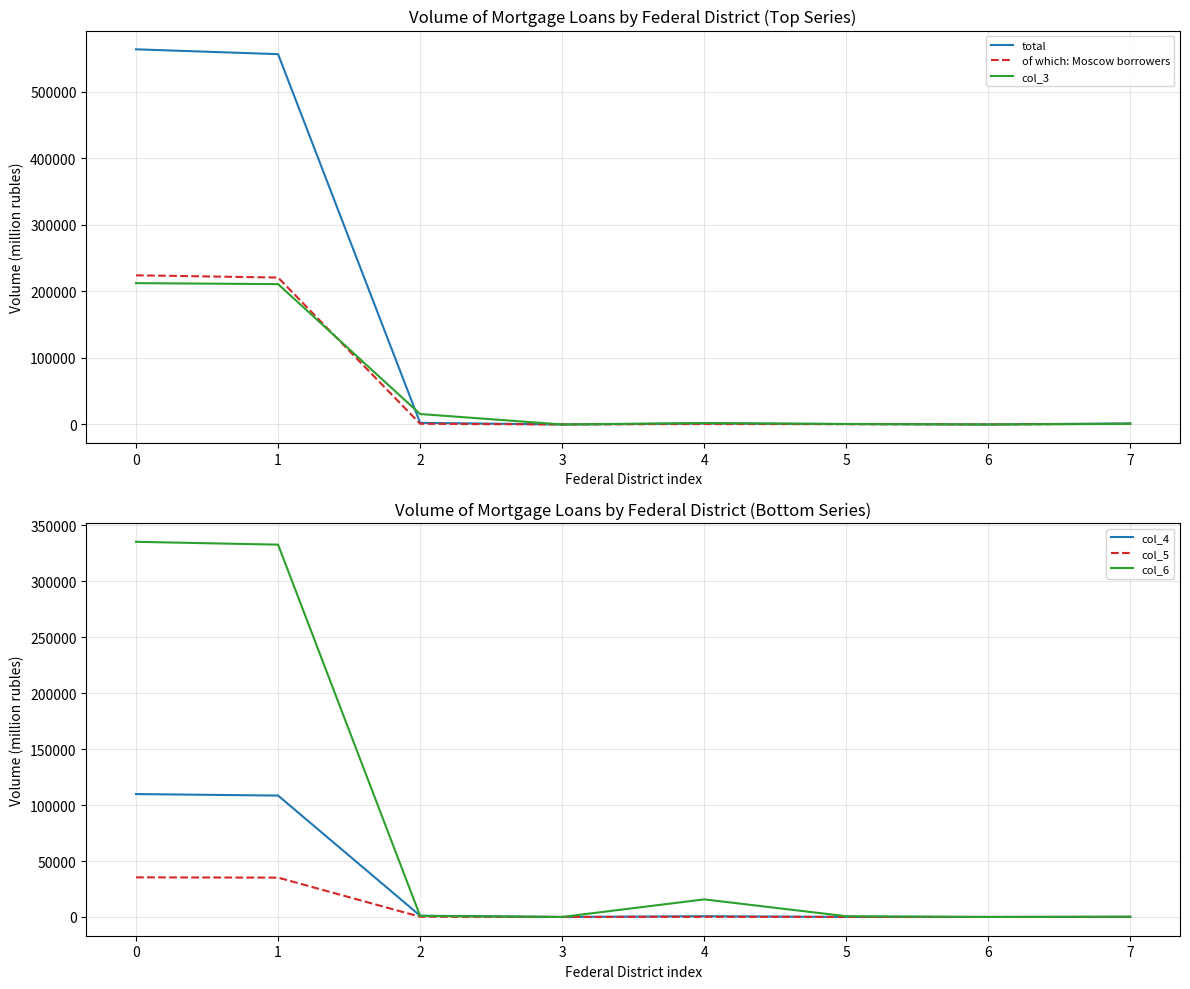

Is it true that total equals 1427 at 4?

True